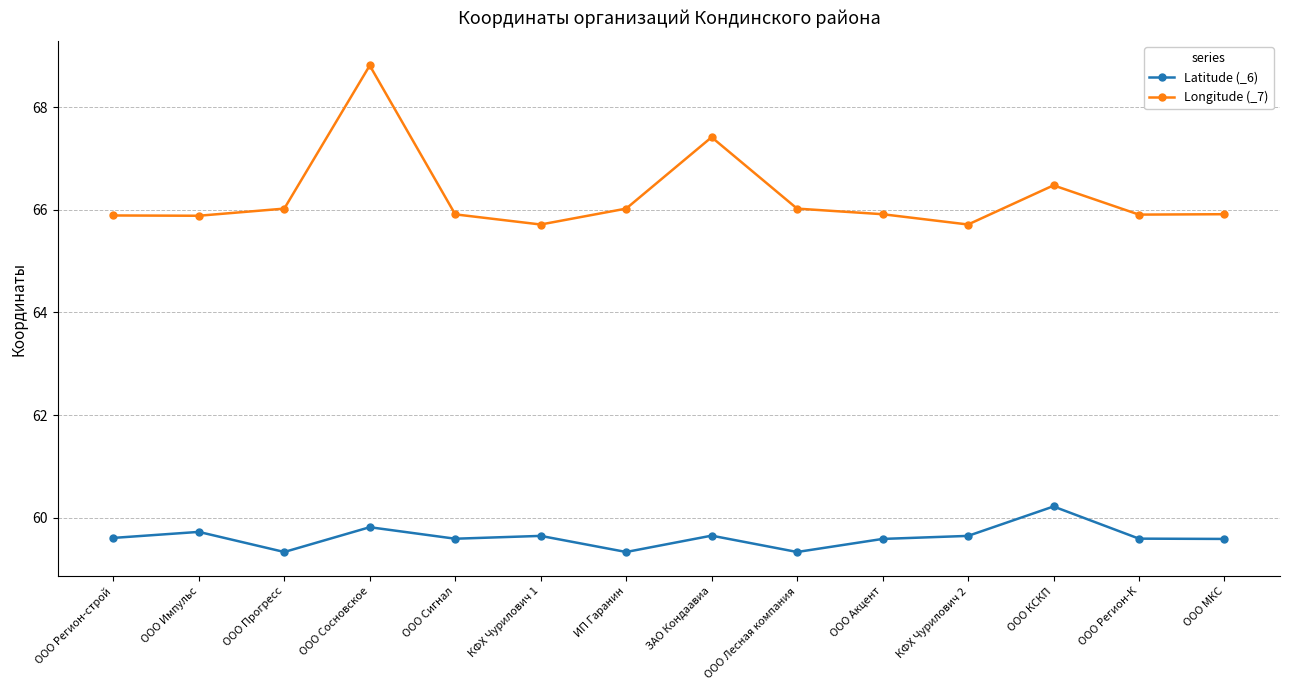

True or false: Latitude (_6) has more than 0 points higher than both neighbors.

True